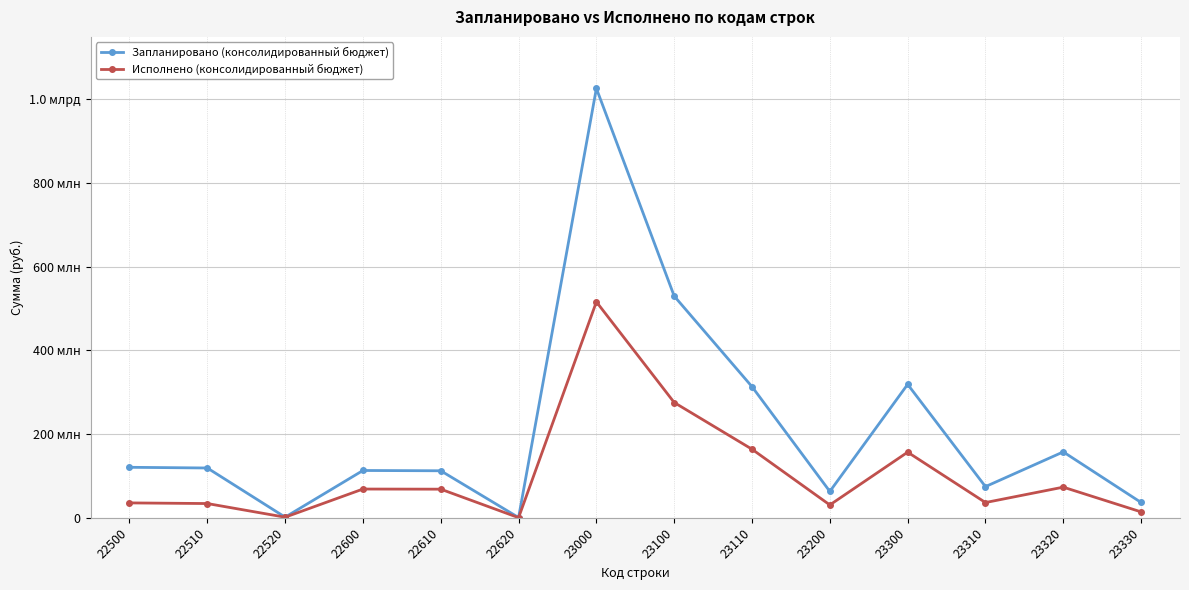

List the series in order of their peak value, highest first.

Запланировано (консолидированный бюджет), Исполнено (консолидированный бюджет)